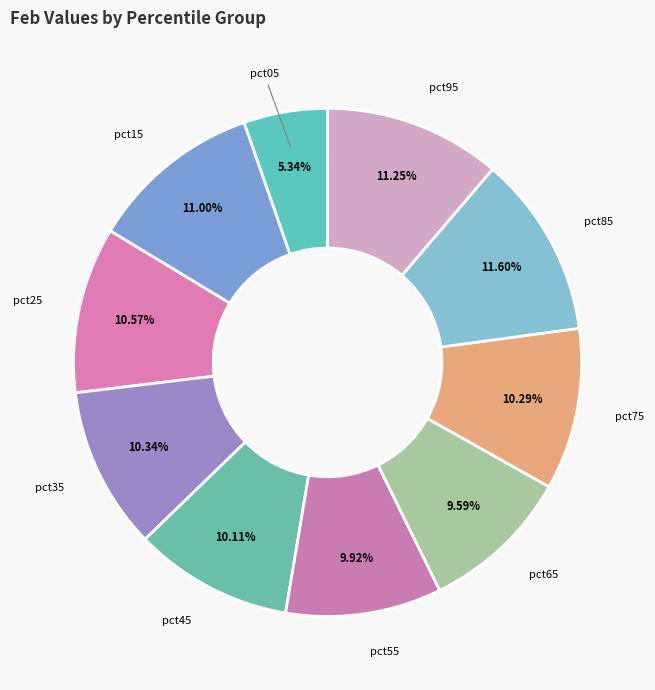

To the nearest percent, what portion does pct35 represent?

10%